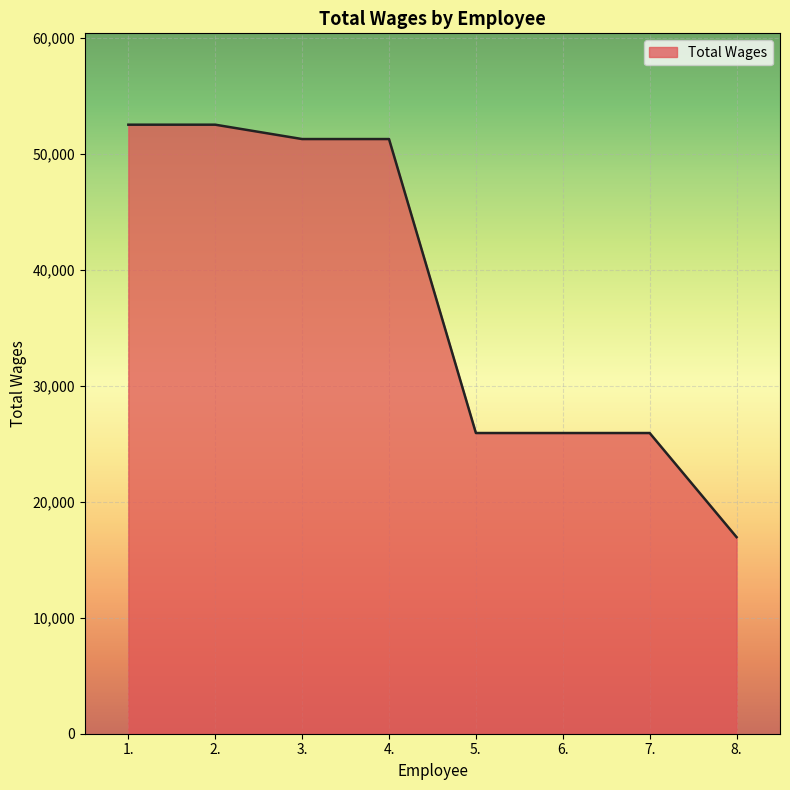

Reading right to left, extract all data points from this chart.

8.=16957	7.=25935	6.=25935	5.=25935	4.=51289	3.=51289	2.=52528	1.=52528